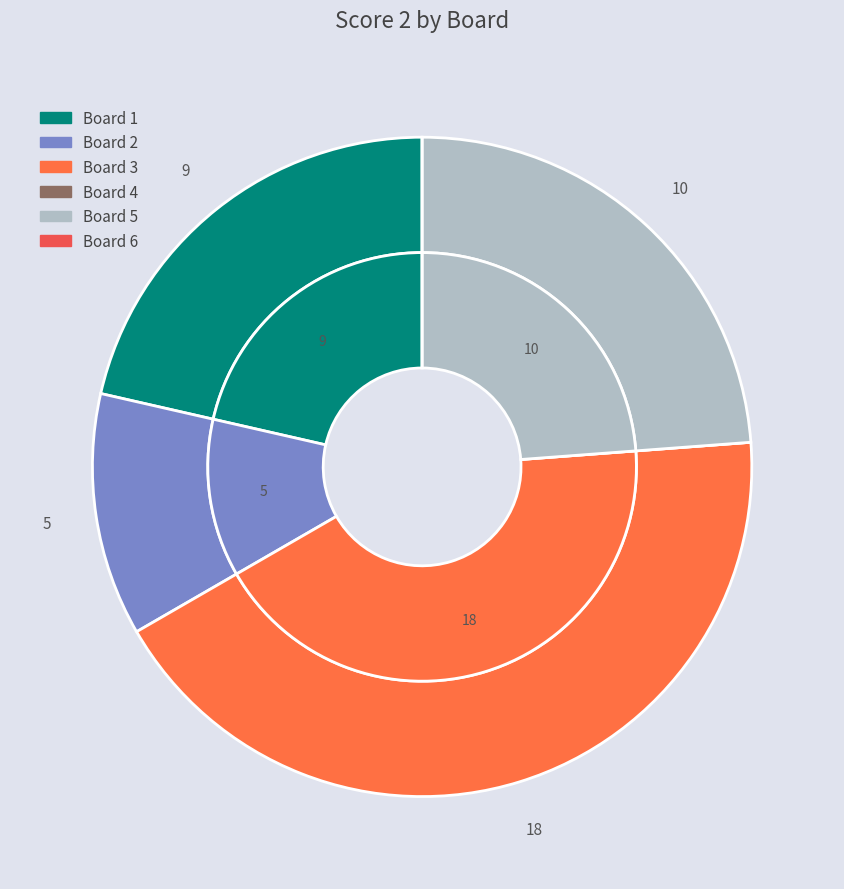

What percentage do Board 1 and Board 3 together represent?

64.3%